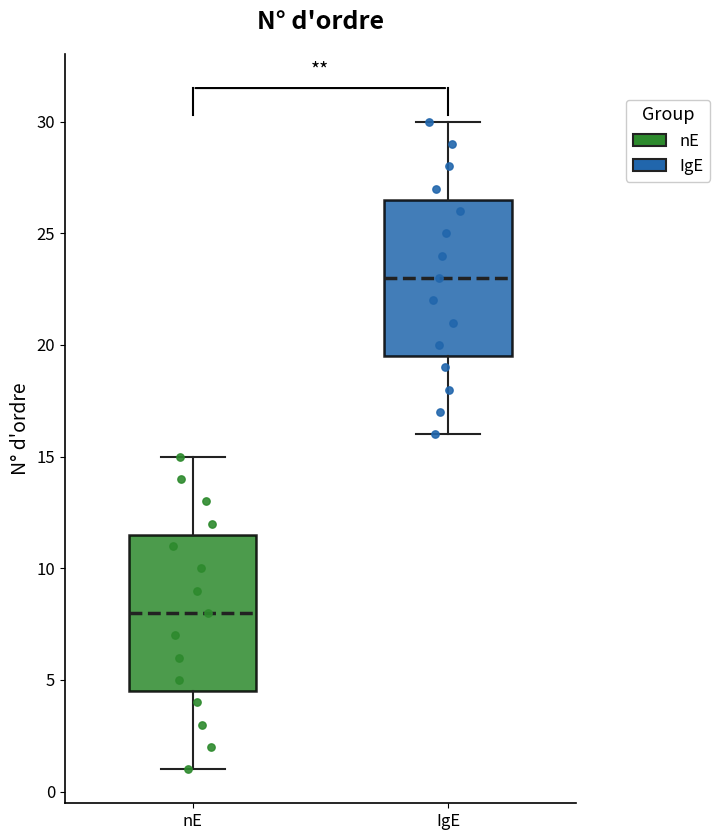

Reading left to right, transcribe this box plot: for each box, give where its median line is, the range the box spans, and where its two whiskers end, as read against the y-axis. The values are not printed on the chart, so give them approximately, as read against the axis.

nE: median 8.0, box 4.5 to 11.5, whiskers 1.0 to 15.0
IgE: median 23.0, box 19.5 to 26.5, whiskers 16.0 to 30.0